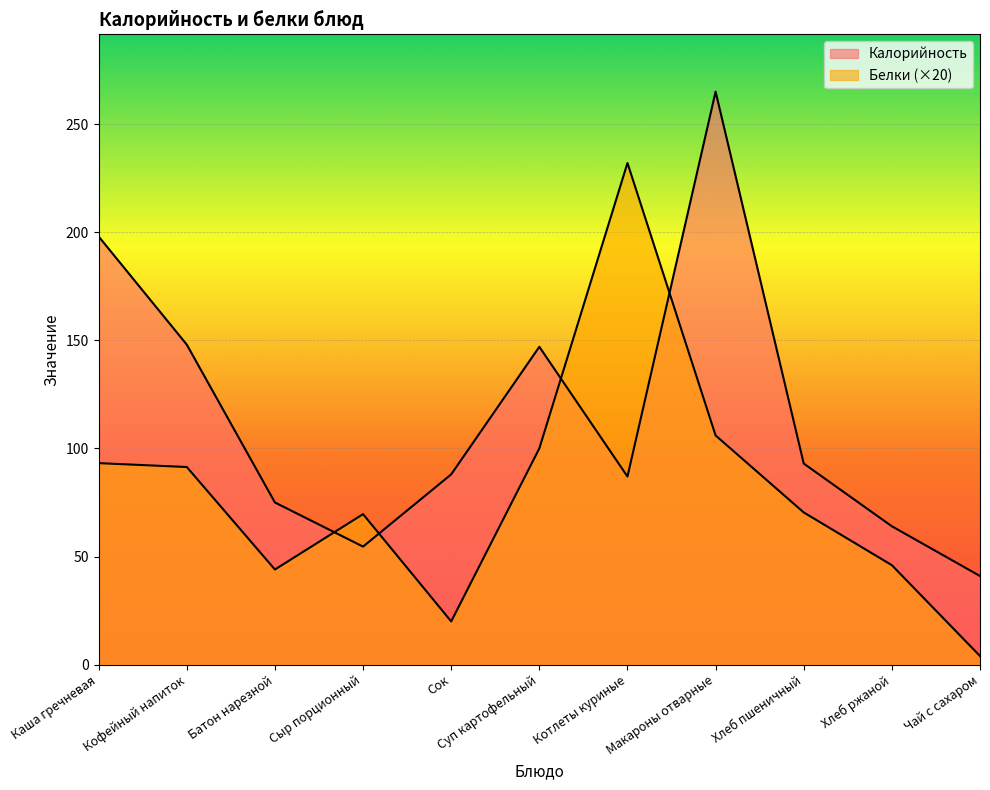

What position from the left is Батон нарезной?

3